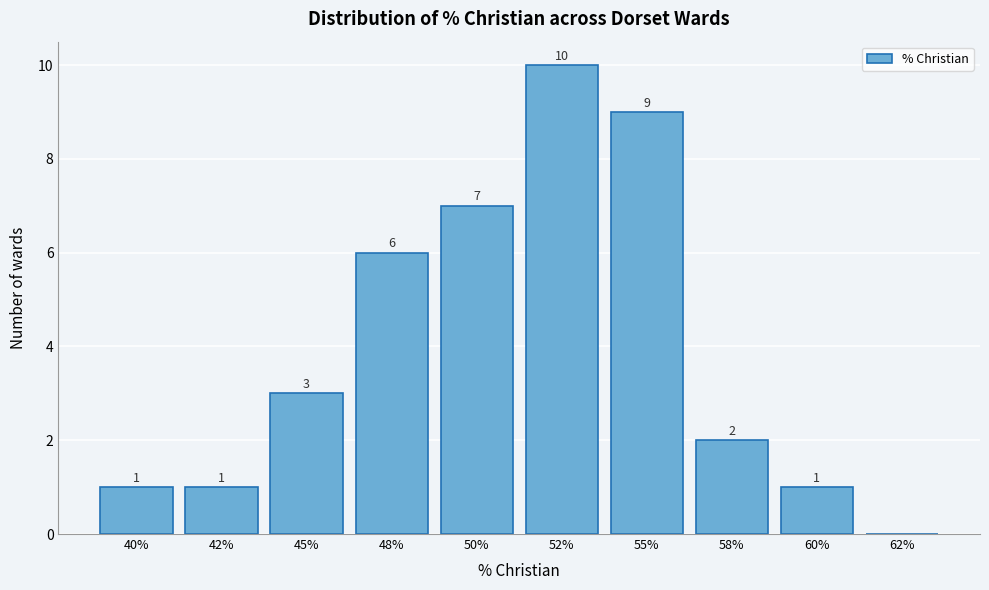

Reading right to left, transcribe all the data shown in this chart.

62%=0	60%=1	58%=2	55%=9	52%=10	50%=7	48%=6	45%=3	42%=1	40%=1